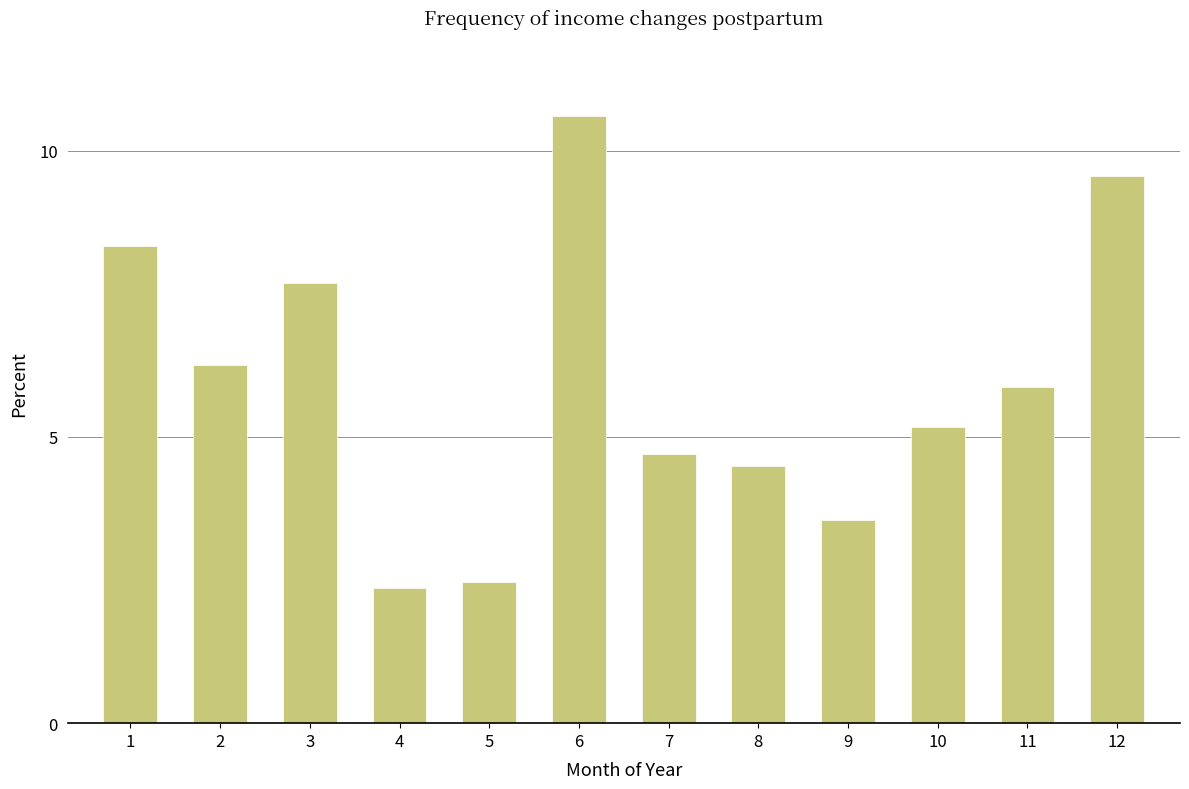

What is the sum of the values at 2 and 6?

16.8